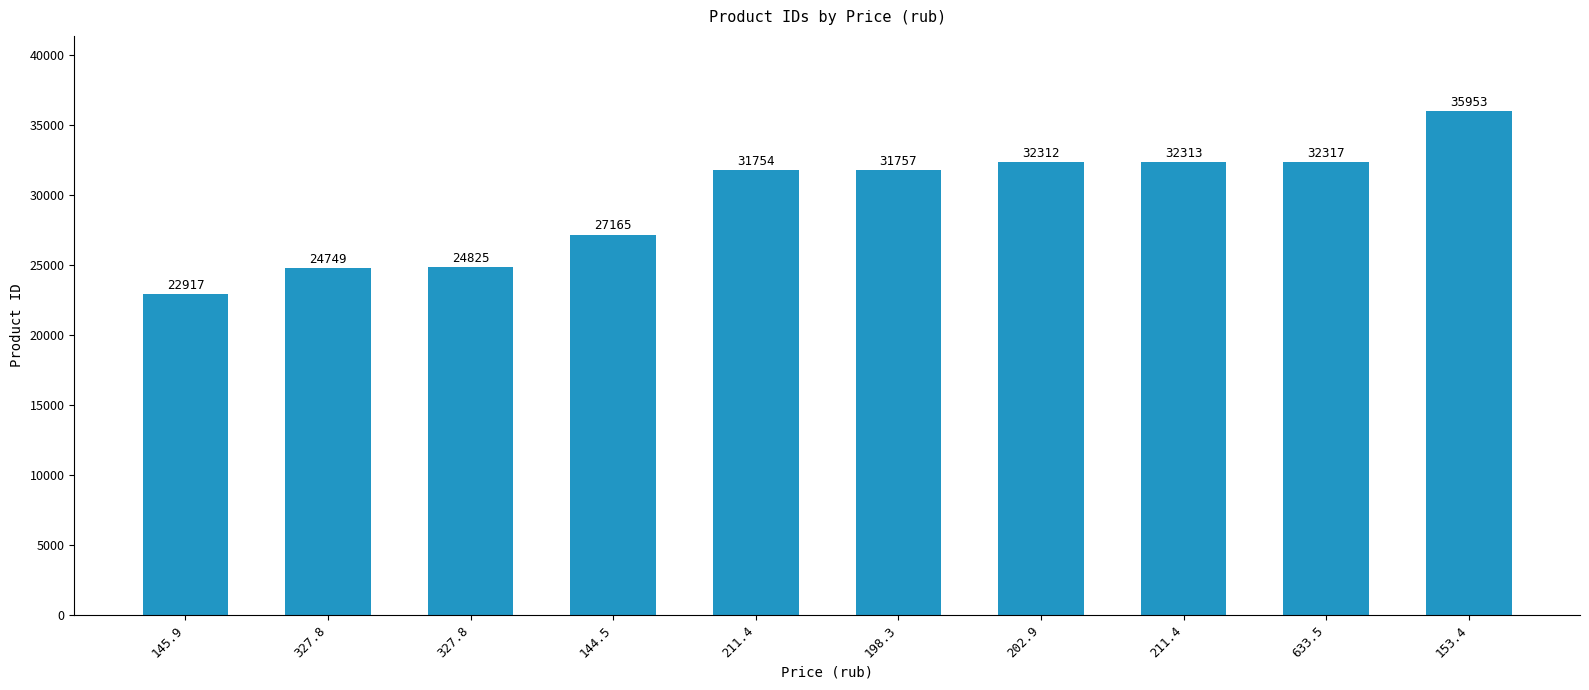

How many series are shown in this chart?

1